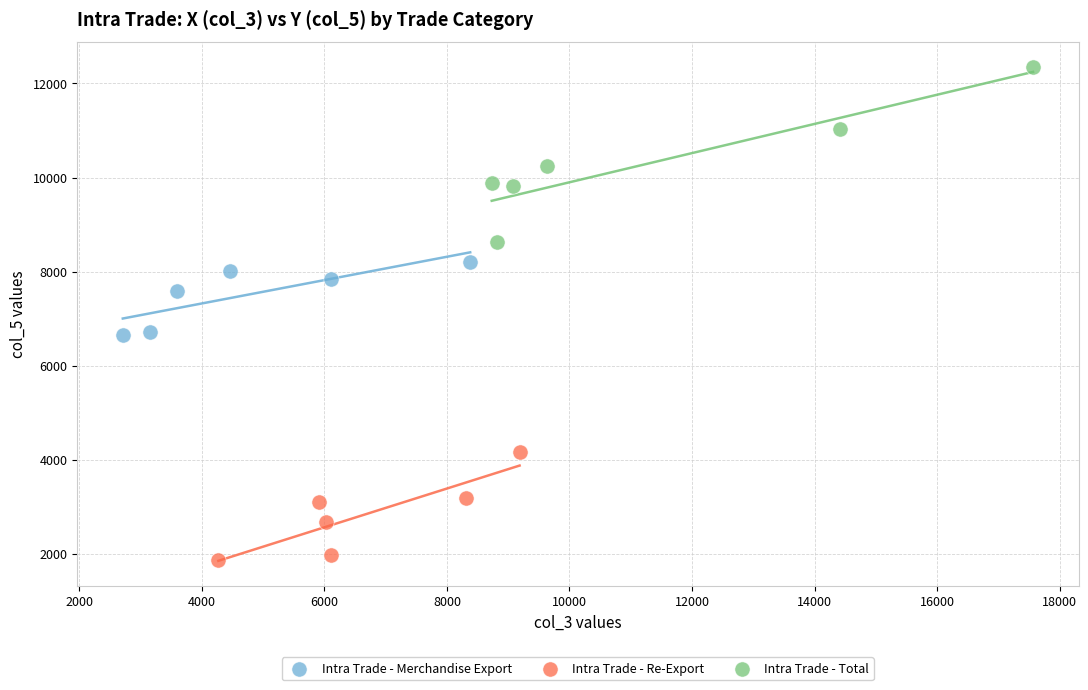

Which series contains the highest Y value?

Intra Trade - Total